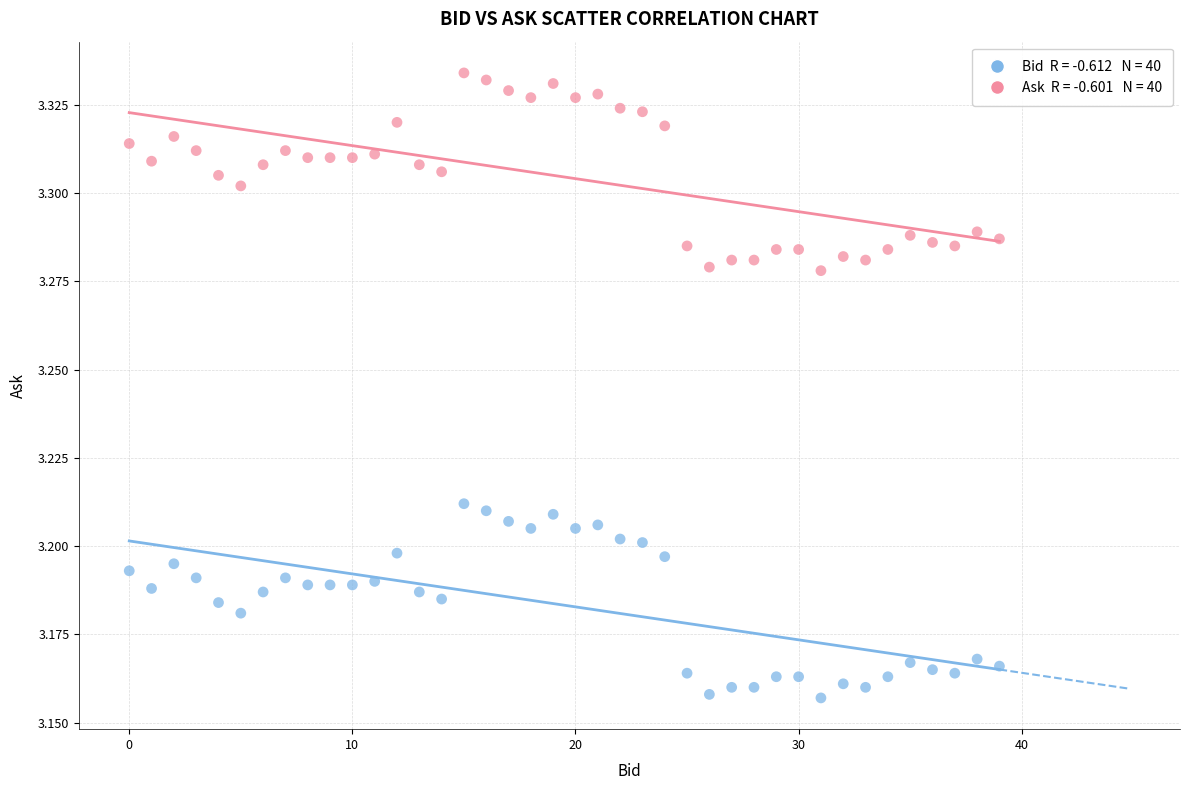

How many data points are displayed?

80